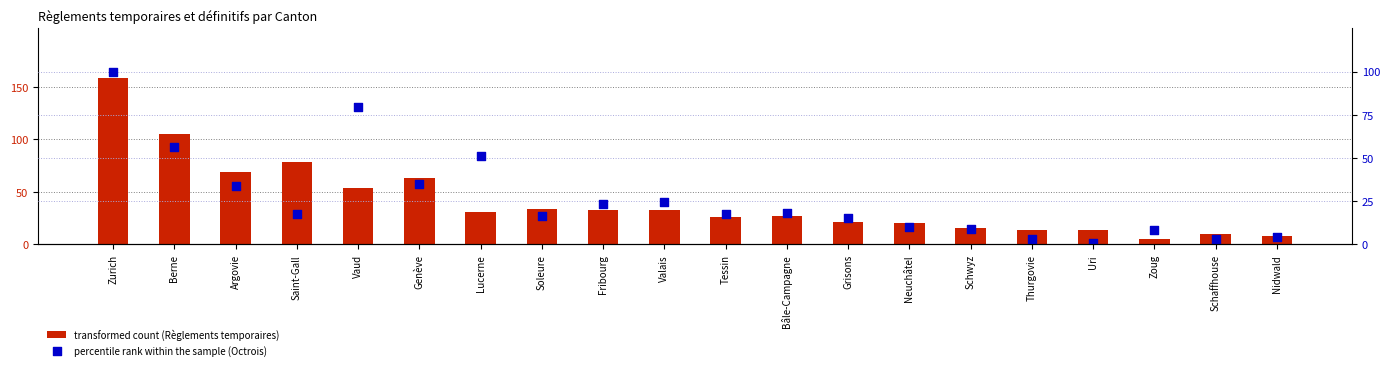

At which category is the sum across all series the highest?

Zurich